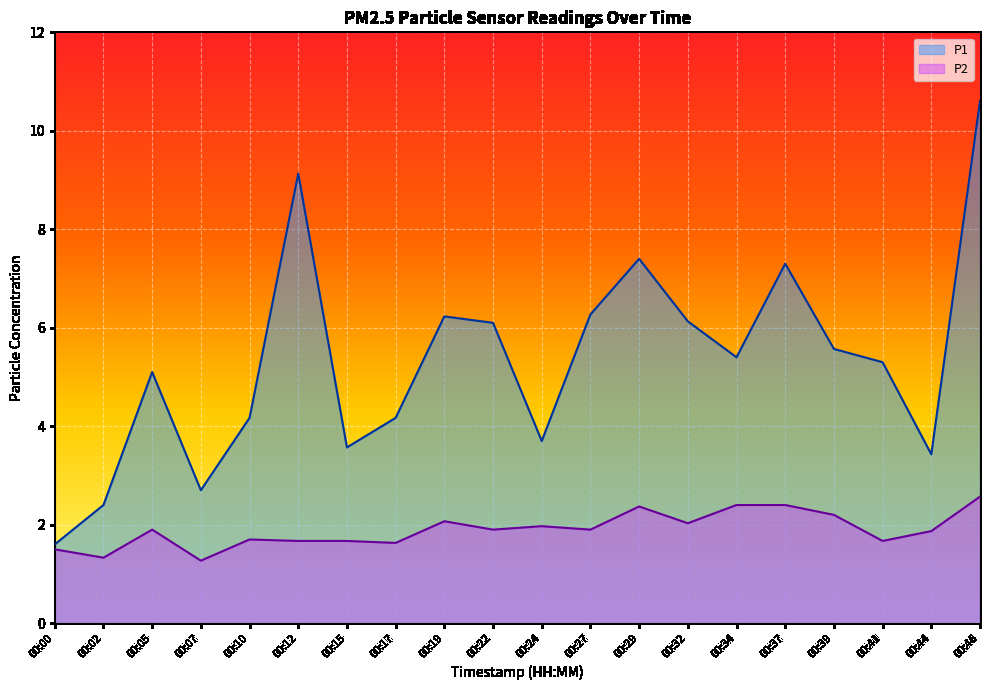

What is the difference between the highest and lowest values at 00:39?

3.4